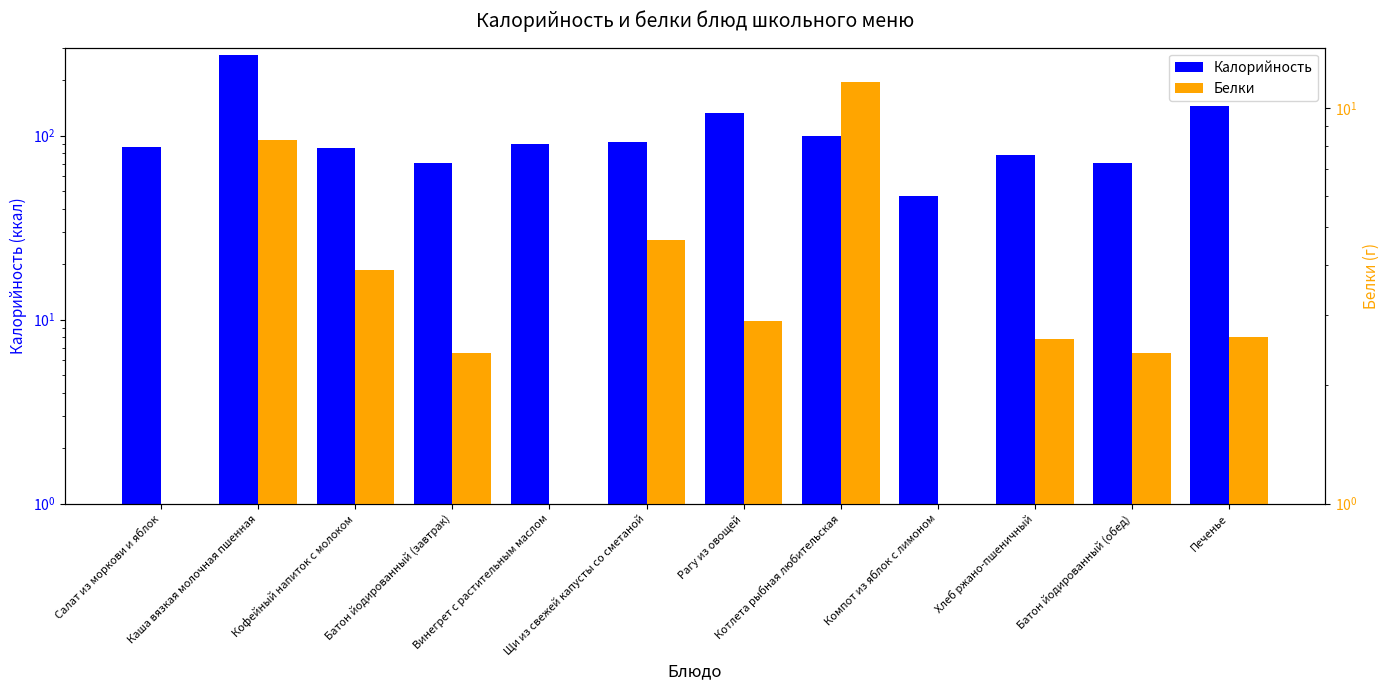

What is the value of the Калорийность bar at the 12th from the left?

145.2